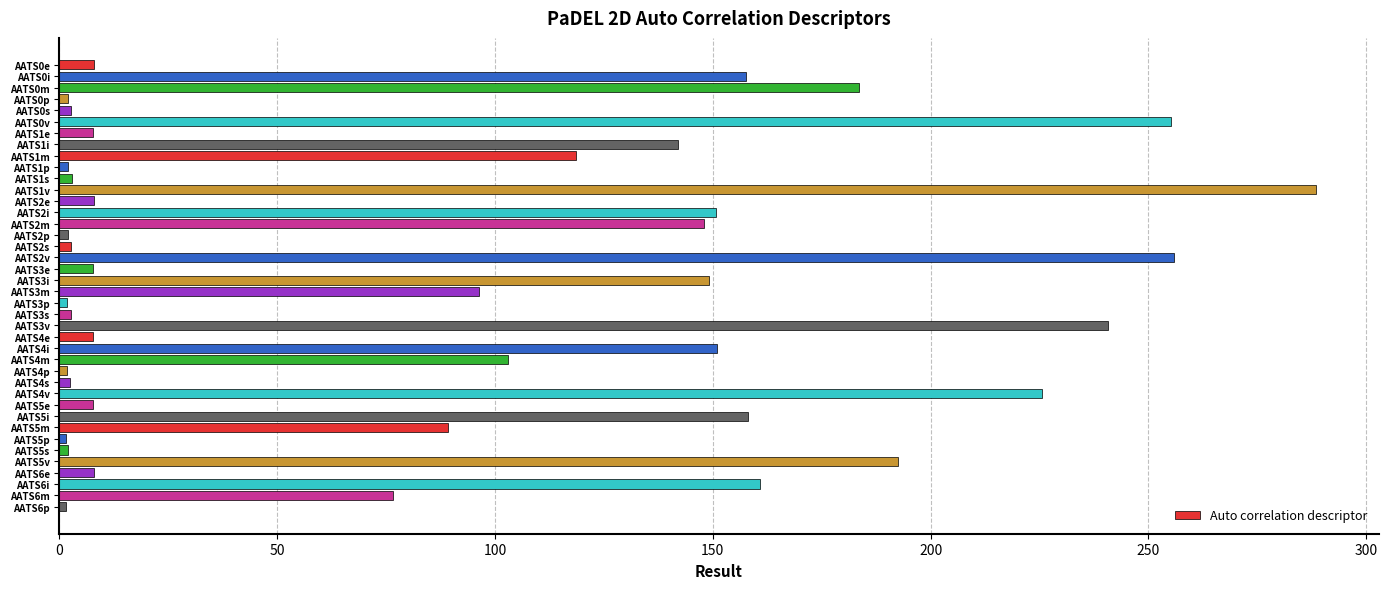

Approximately how many times larger is the value at AATS6m compared to AATS6i?

0.5